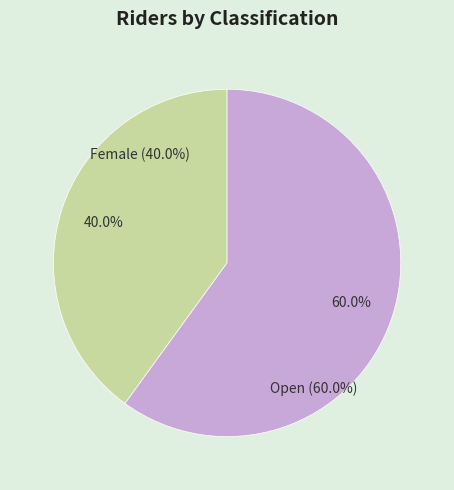

Which has a higher value, Female or Open?

Open